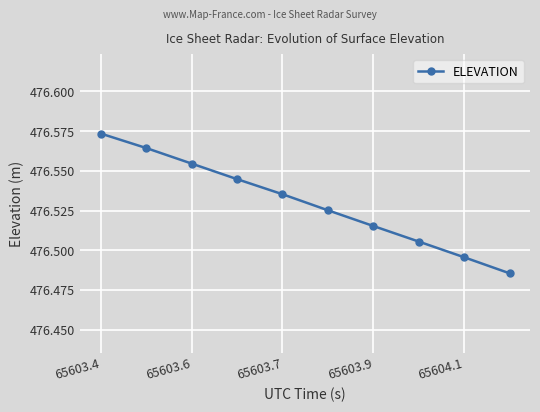

What is the difference between the second highest and second lowest values?

0.1